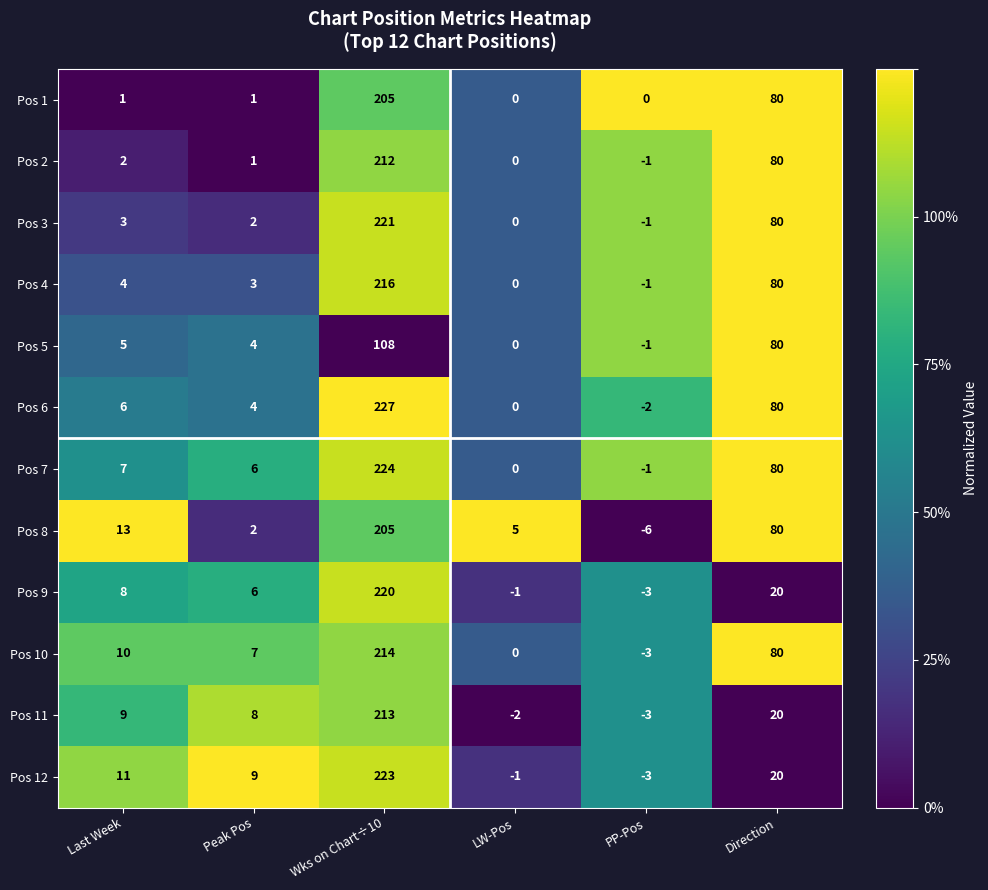

What value does the Pos 9 series have at PP-Pos?

-3